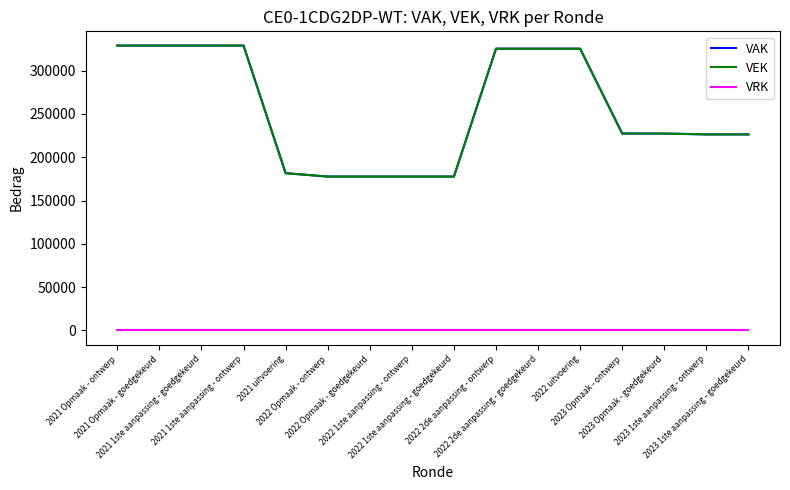

Which series has the widest spread of values?

VAK